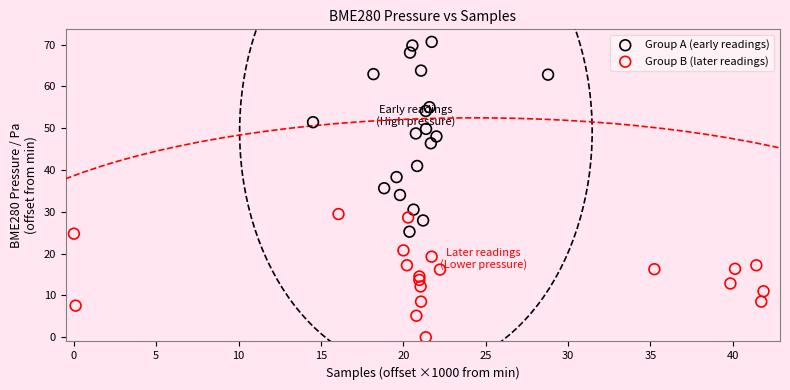

Which series has the widest spread of Y values?

Group A (early readings)